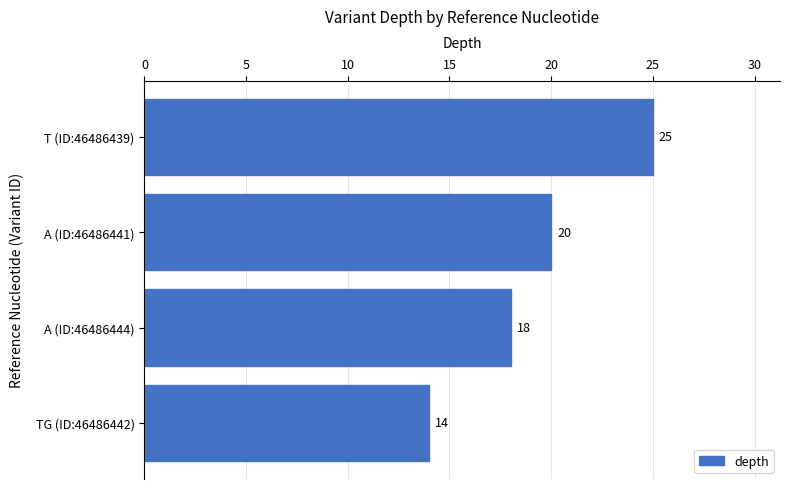

The value at TG (ID:46486442) is 14. True or false?

True